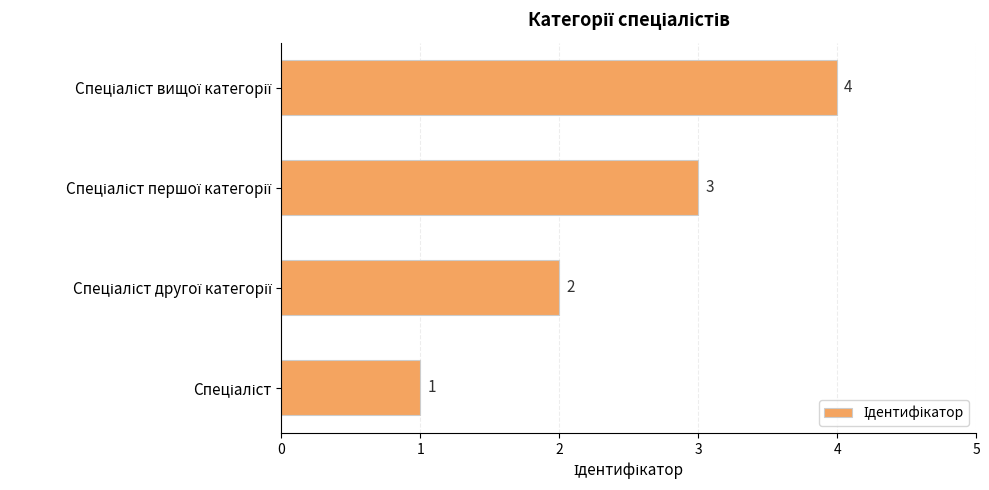

What is the difference between the maximum and minimum values?

3